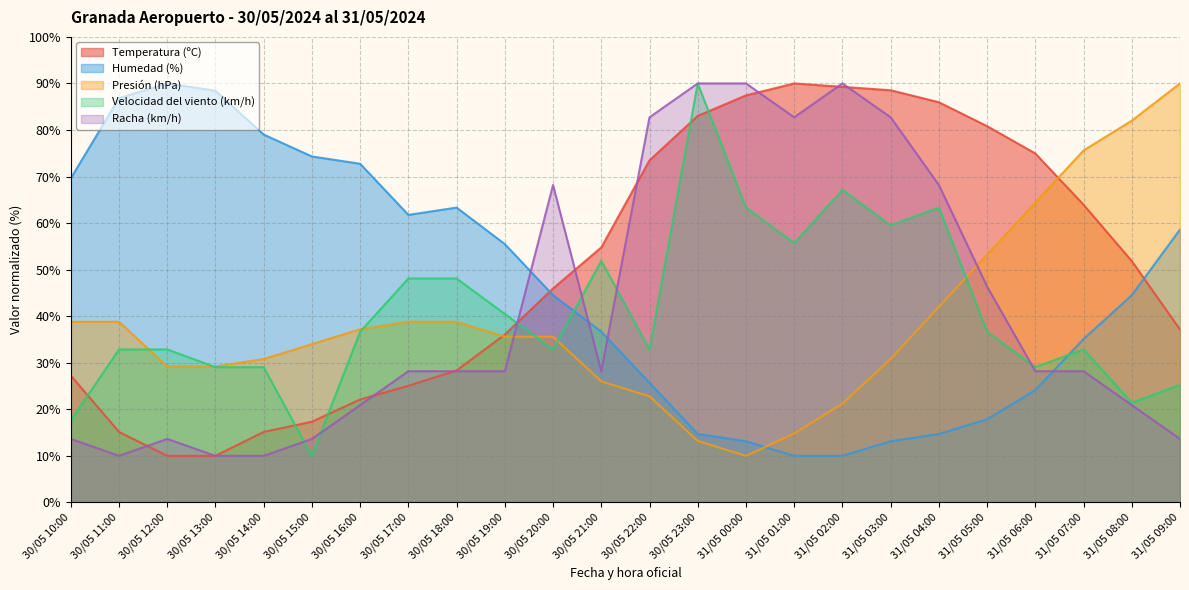

Which series ends up on top after the final intersection of Humedad (%) and Temperatura (ºC)?

Humedad (%)